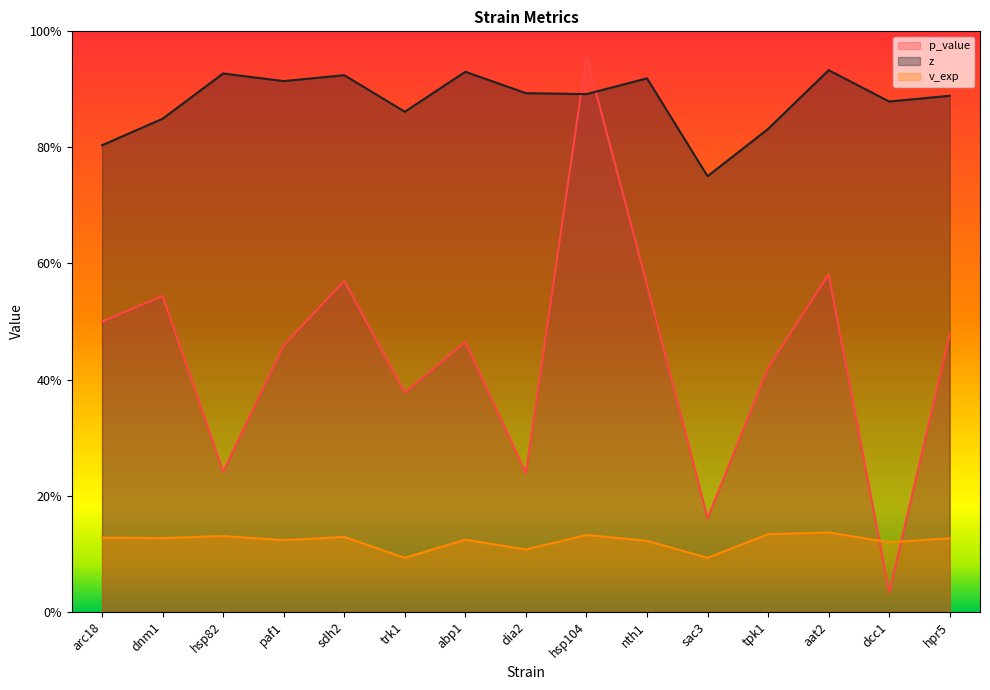

At hpr5, list the series in order from largest to smallest.

z, p_value, v_exp